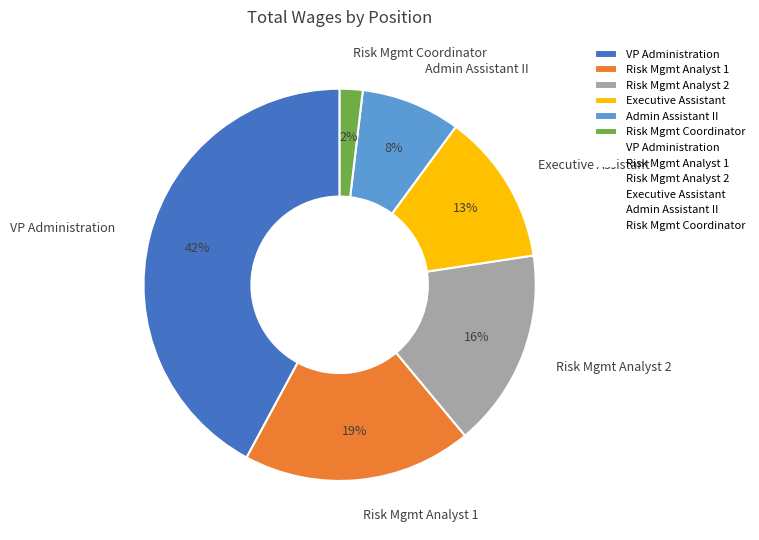

Between Risk Mgmt Analyst 1 and Admin Assistant II, which is larger?

Risk Mgmt Analyst 1